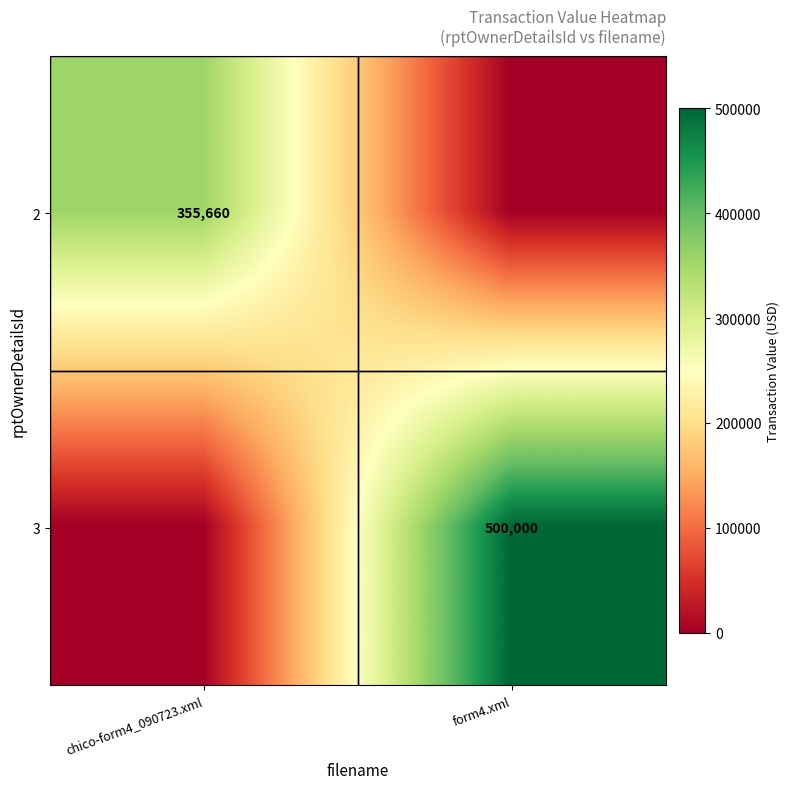

True or false: 2 has a value of 355660 at chico-form4_090723.xml.

True